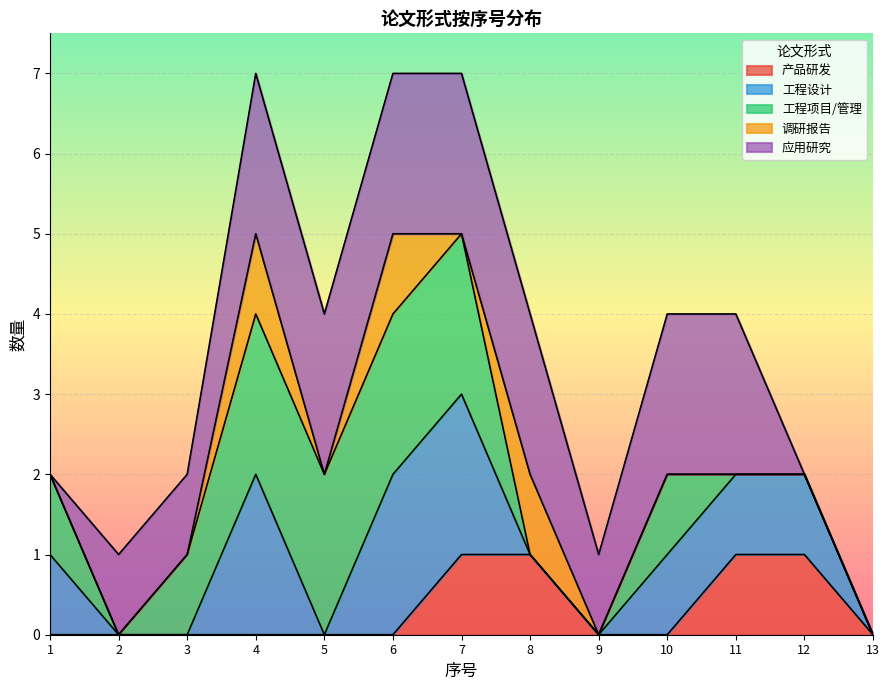

What is the total value across all series at 10?

4